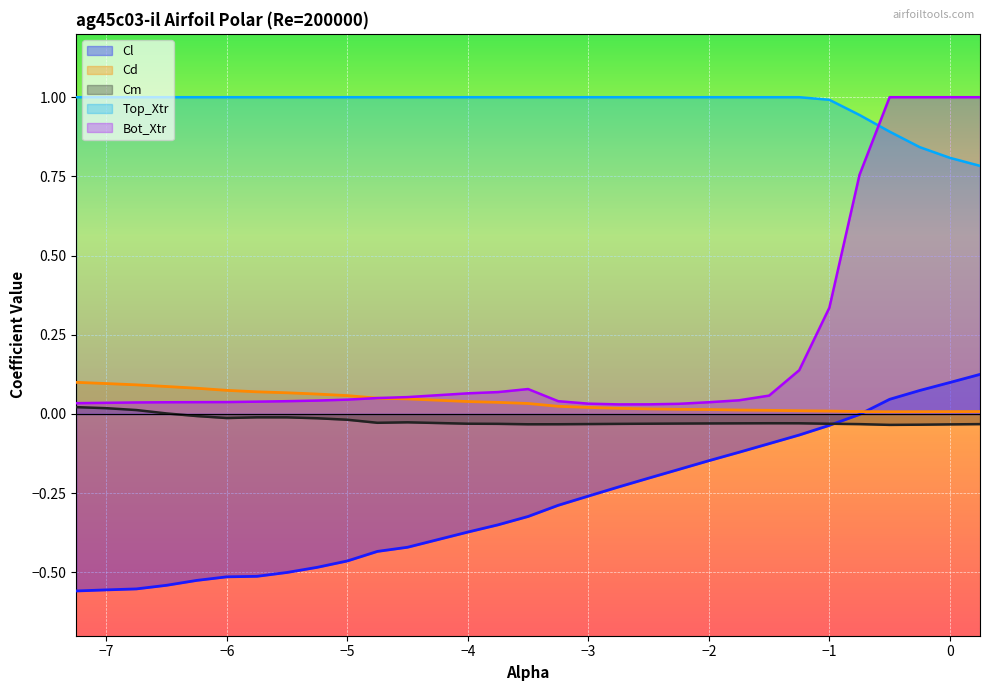

Which series has the largest range (max minus min)?

Bot_Xtr